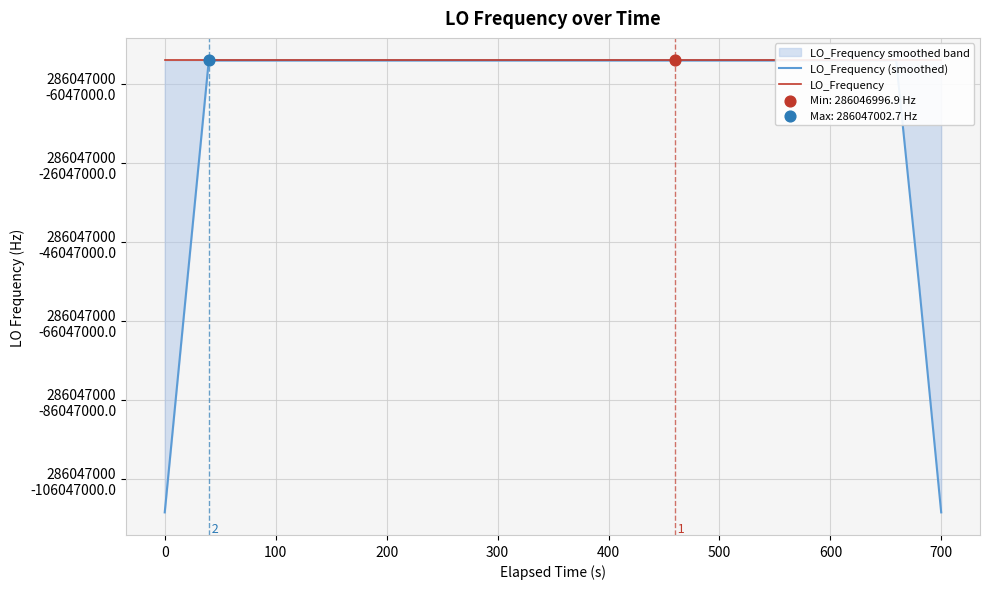

Which series has the largest total across all categories?

LO_Frequency